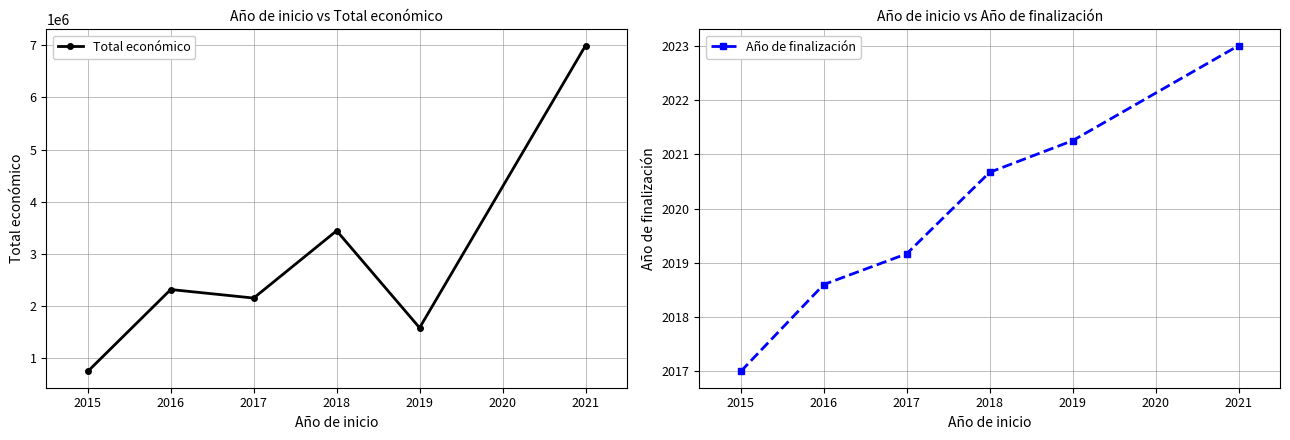

Where is Total económico nearest to the value 3869131?

2018